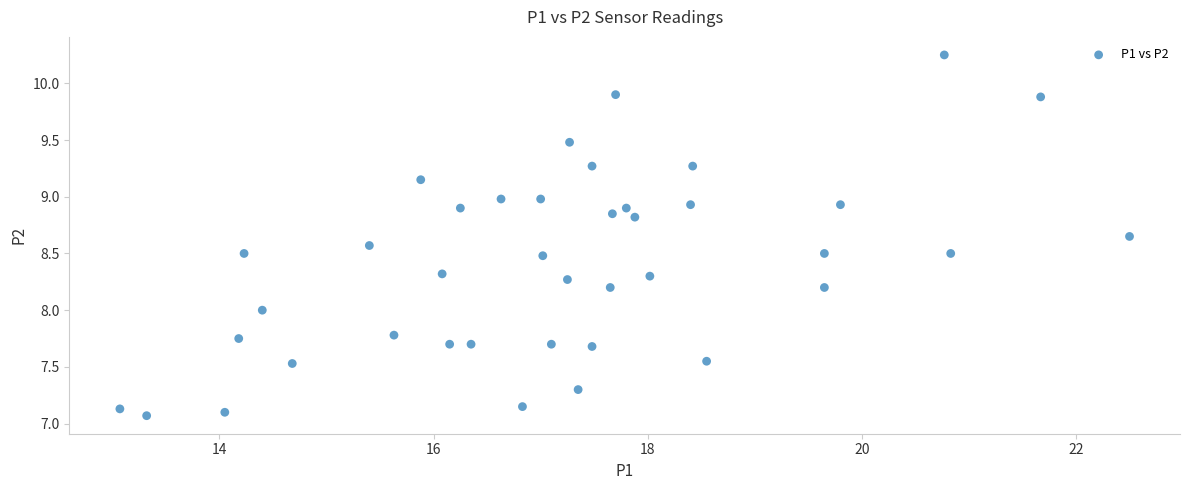

What is the range of Y values (max minus min)?

3.2